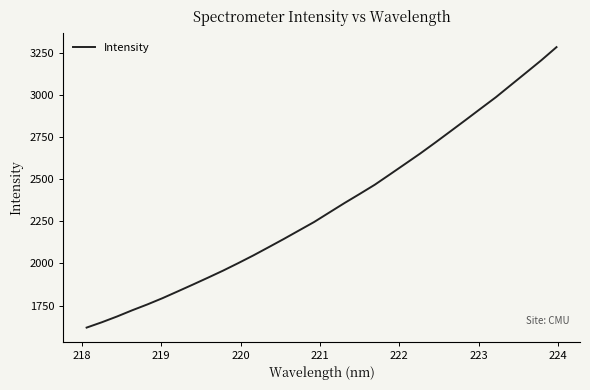

Is this an area chart (filled region under the line)?

No